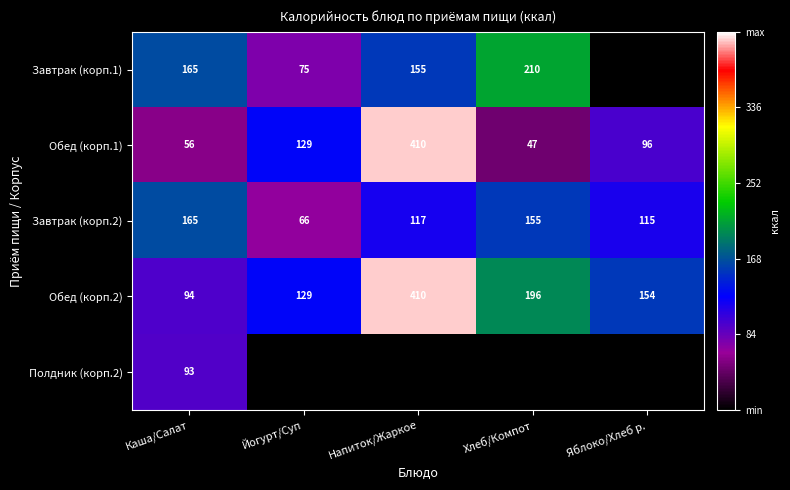

At which label is Обед (корп.2) closest to 252?

Хлеб/Компот